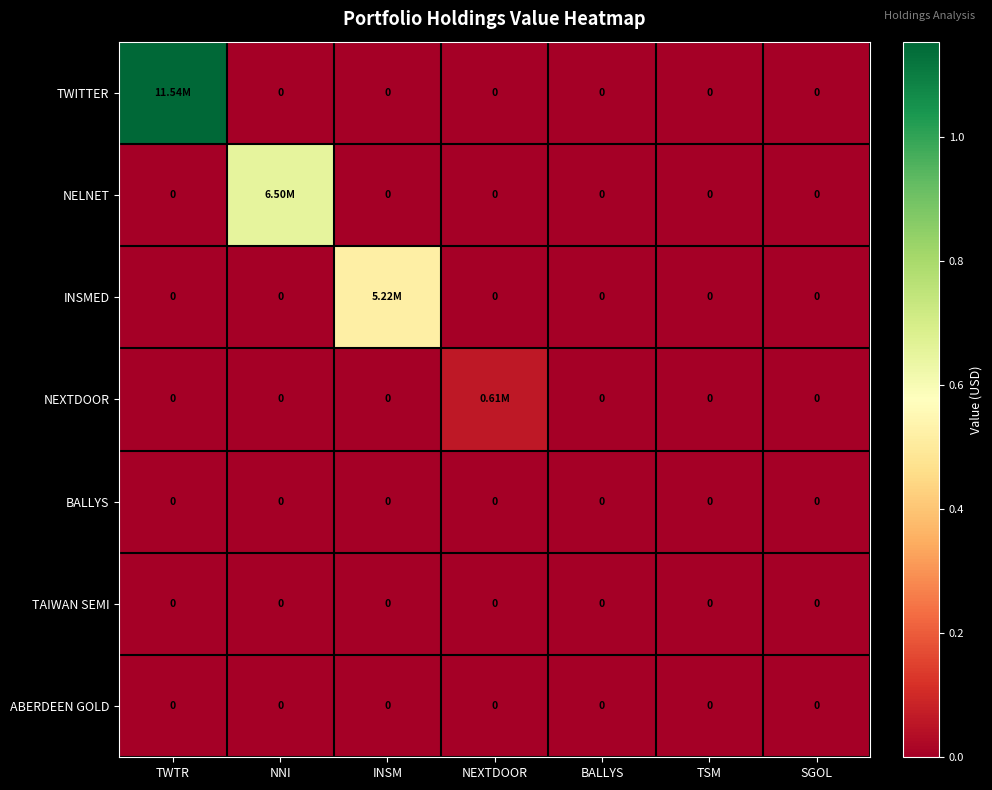

What is the average value of the TWITTER series?

1649286